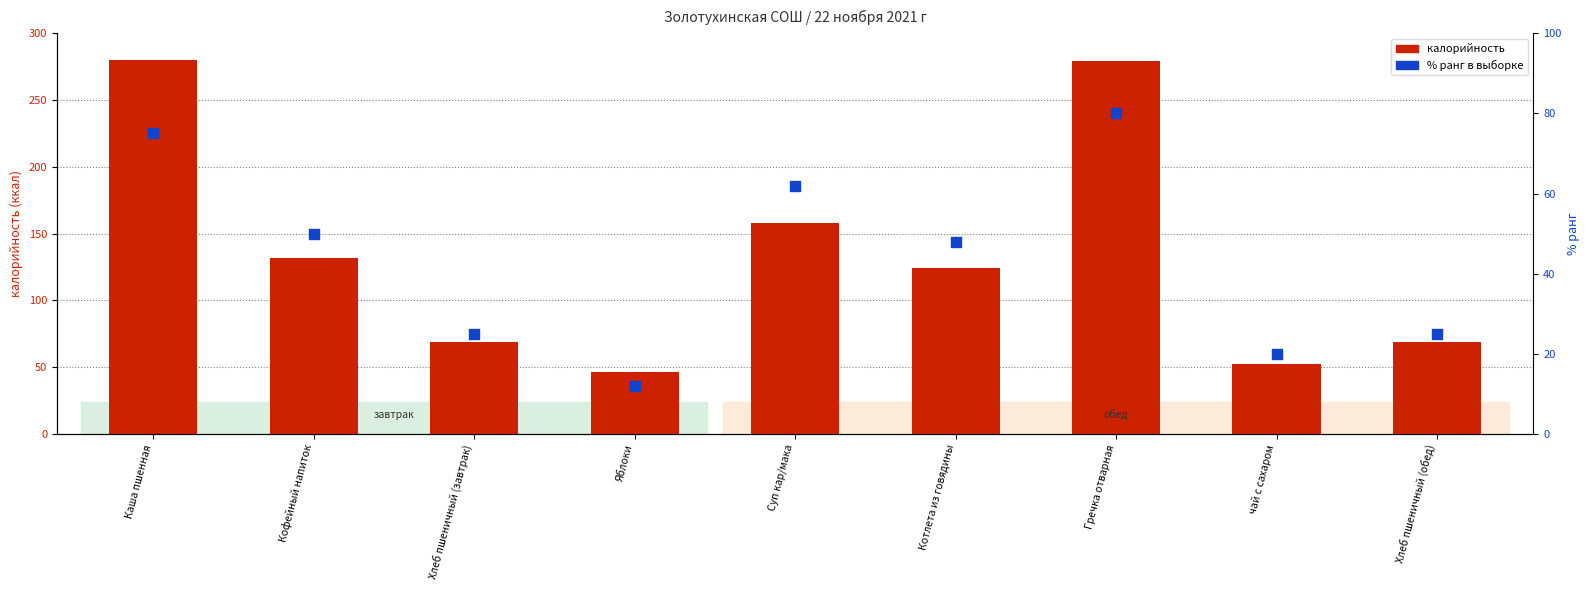

Is the value of калорийность at чай с сахаром greater than the value of % ранг в выборке at Гречка отварная?

No